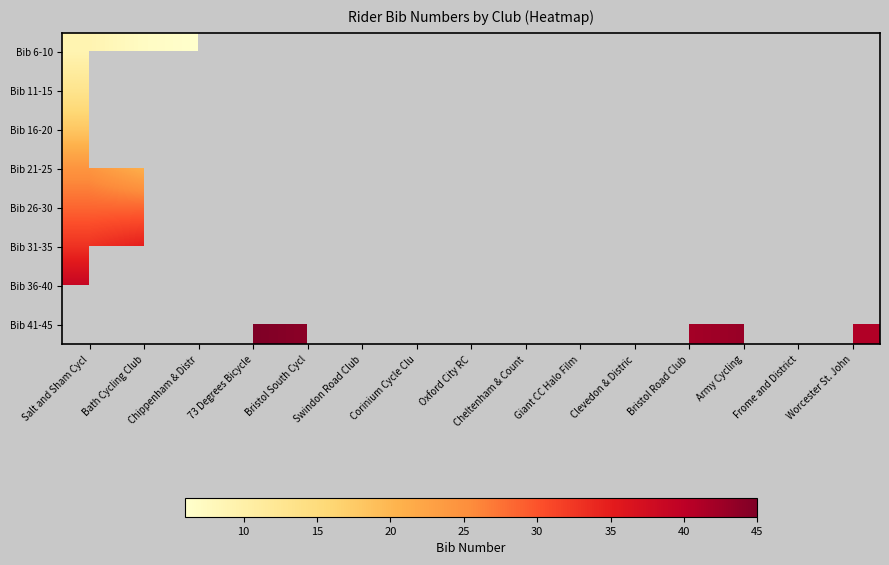

How many data points in Bib 21-25 are less than 22?

1